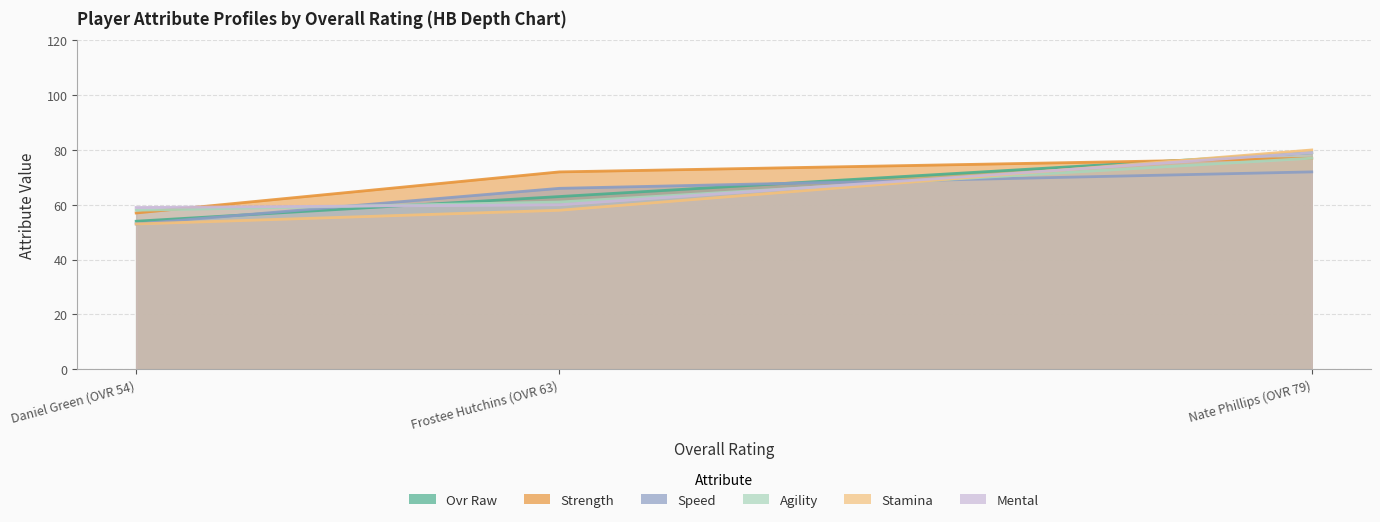

What are all the series names shown in the legend?

ovr_raw, strength, speed, agility, stamina, mental